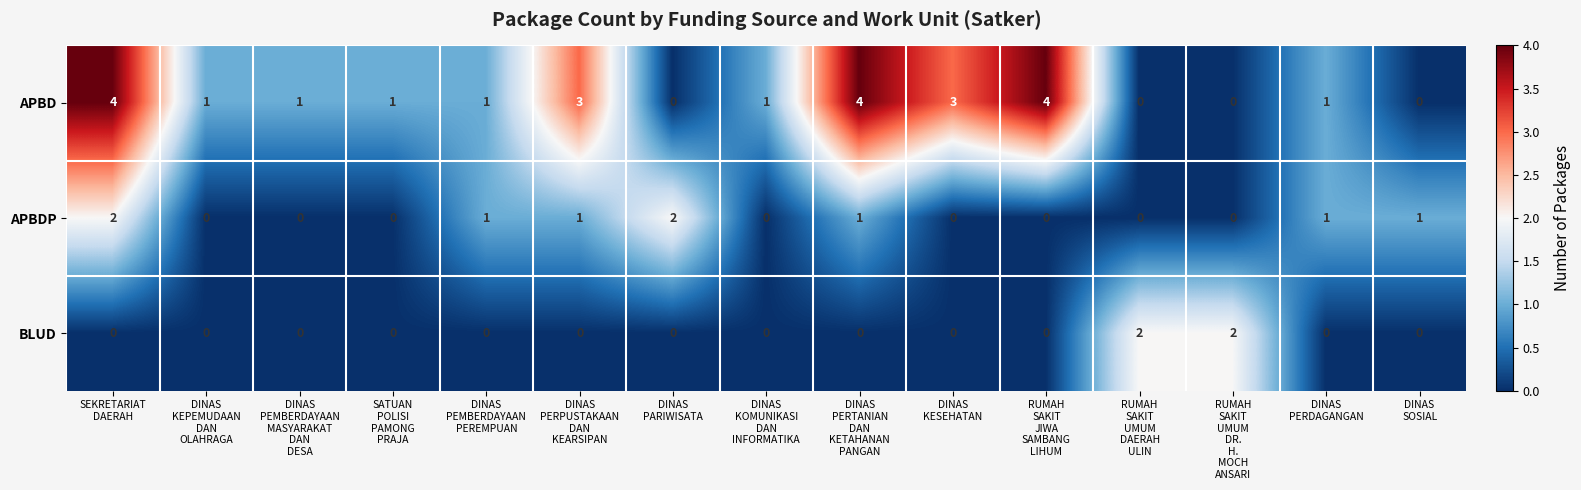

Count the APBDP values in the range 0 to 1.

13